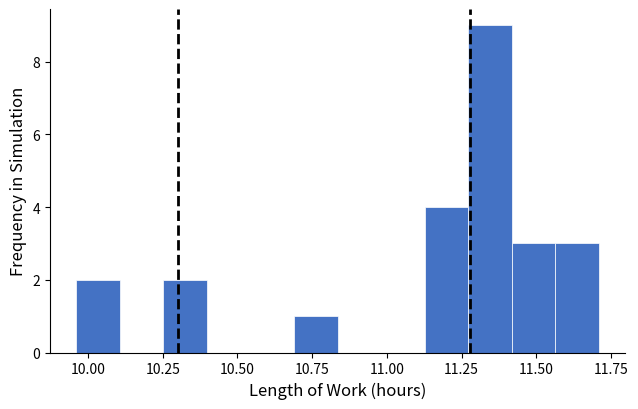

Around what value on the x-axis is the tallest bar? Give the approximate position of its centre, as read against the axis.

11.35